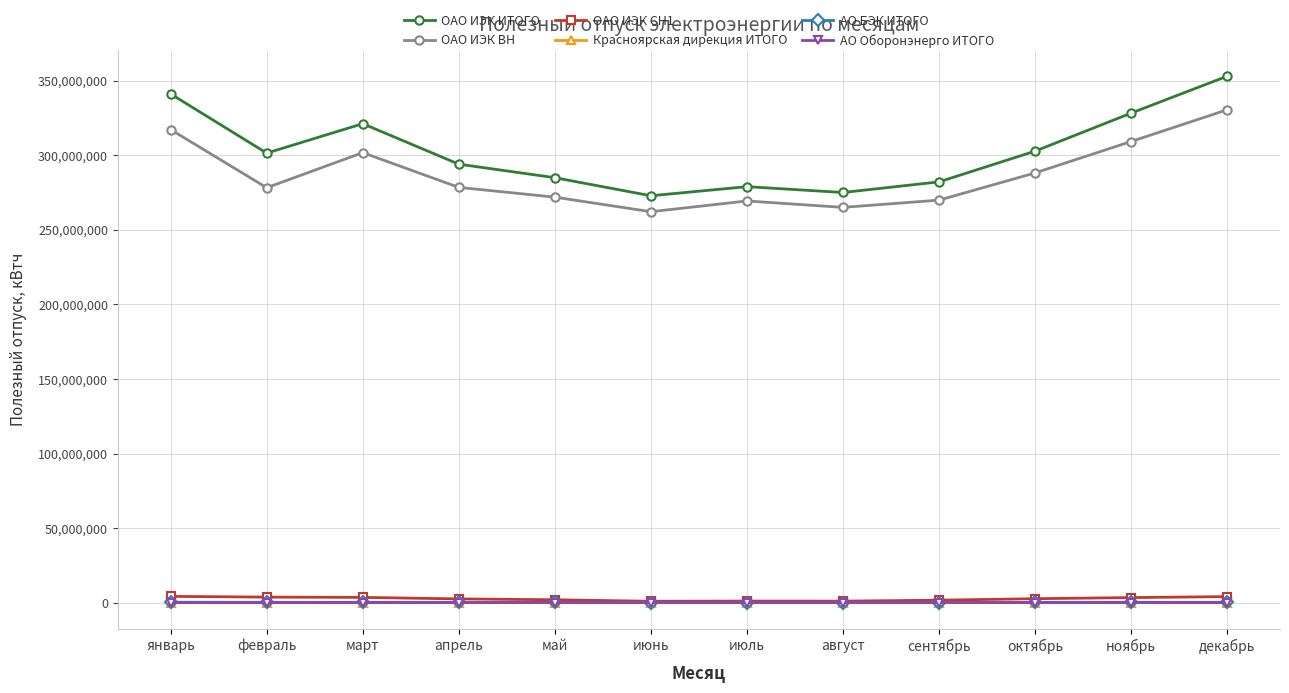

How many values in the АО Оборонэнерго ИТОГО series are below 62230?

6